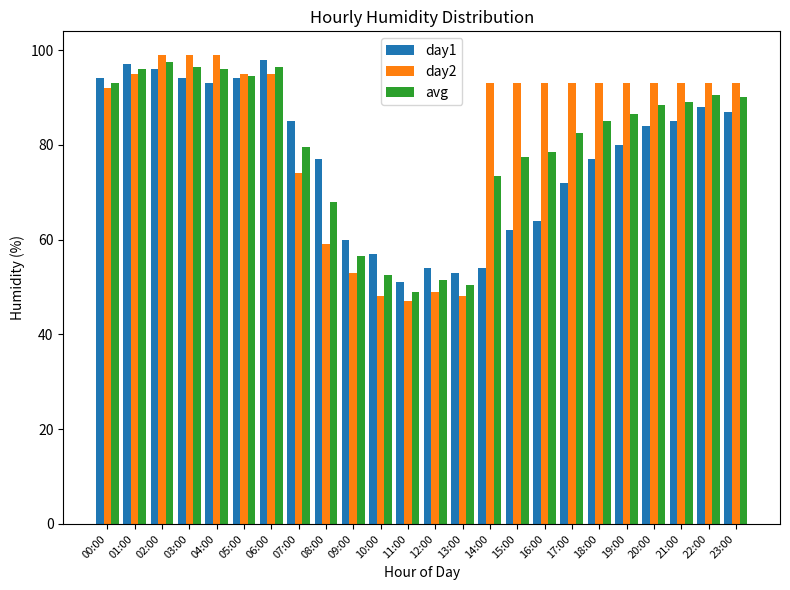

What is the label of the 14th bar from the right?

10:00